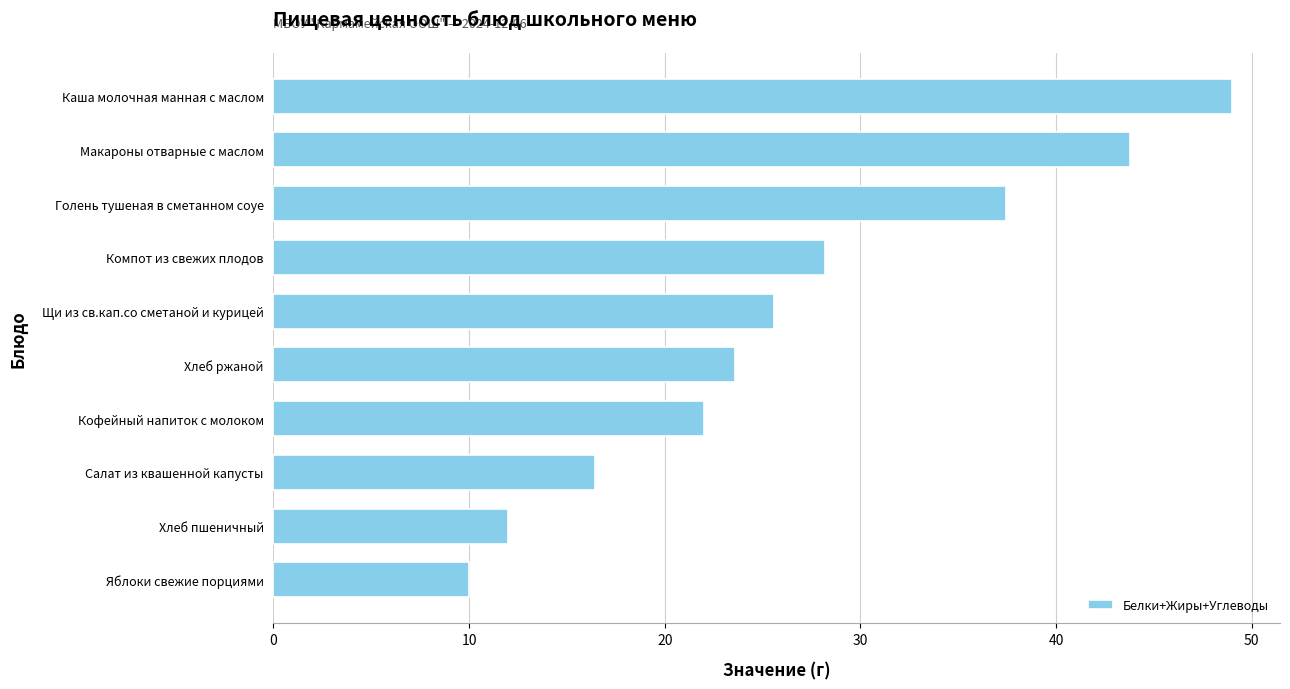

Which category has the lowest value across all series?

Яблоки свежие порциями